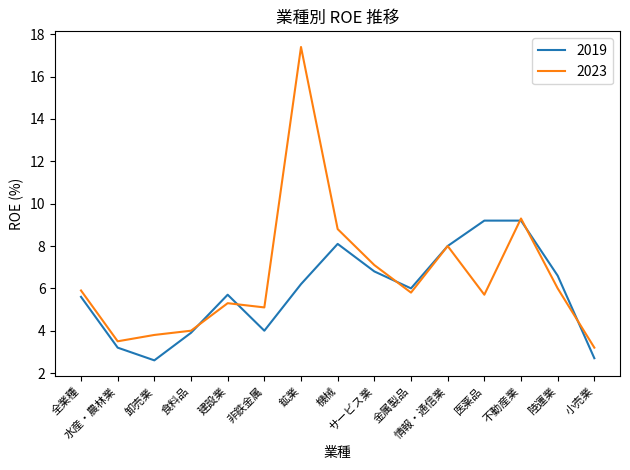

Reading right to left, what are all the values shown in this chart?

2019: 小売業=2.7	陸運業=6.6	不動産業=9.2	医薬品=9.2	情報・通信業=8.0	金属製品=6.0	サービス業=6.8	機械=8.1	鉱業=6.2	非鉄金属=4.0	建設業=5.7	食料品=3.9	卸売業=2.6	水産・農林業=3.2	全業種=5.6
2023: 小売業=3.2	陸運業=6.0	不動産業=9.3	医薬品=5.7	情報・通信業=8.0	金属製品=5.8	サービス業=7.1	機械=8.8	鉱業=17.4	非鉄金属=5.1	建設業=5.3	食料品=4.0	卸売業=3.8	水産・農林業=3.5	全業種=5.9